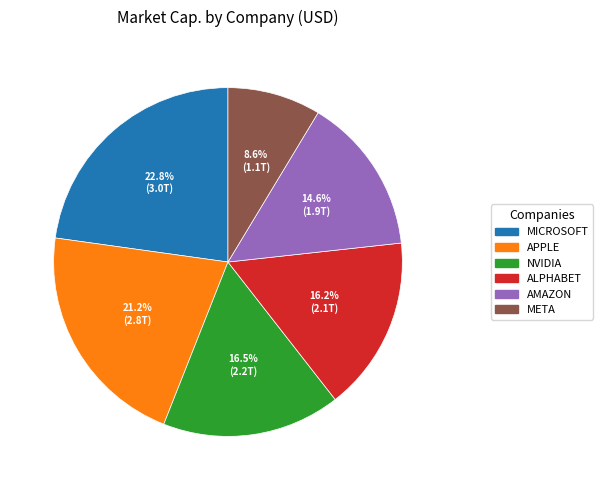

Is there a majority slice in this chart?

No